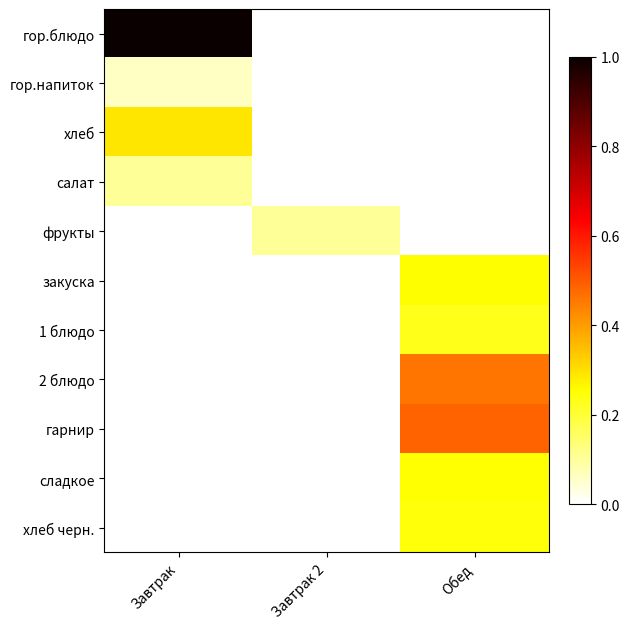

What is the difference between the maximum and minimum values in the хлеб черн. series?

0.2